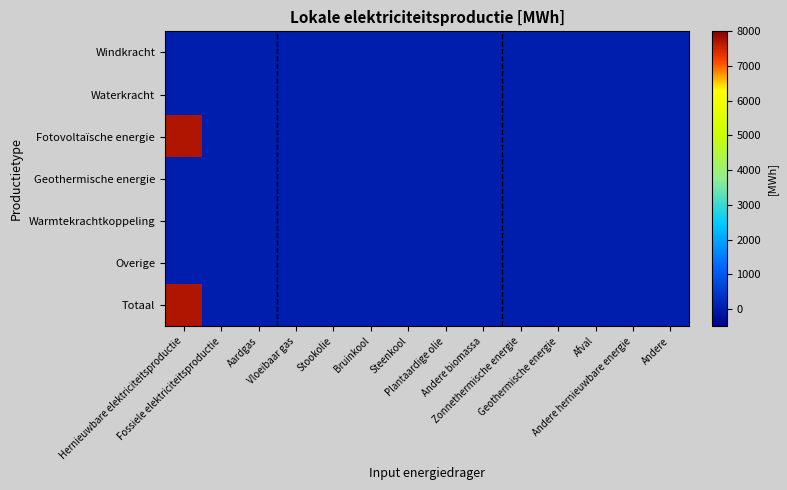

Reading left to right, extract all data points from this chart.

Windkracht: Hernieuwbare elektriciteitsproductie=0.0	Fossiele elektriciteitsproductie=0.0	Aardgas=0.0	Vloeibaar gas=0.0	Stookolie=0.0	Bruinkool=0.0	Steenkool=0.0	Plantaardige olie=0.0	Andere biomassa=0.0	Zonnethermische energie=0.0	Geothermische energie=0.0	Afval=0.0	Andere hernieuwbare energie=0.0	Andere=0.0
Waterkracht: Hernieuwbare elektriciteitsproductie=0.0	Fossiele elektriciteitsproductie=0.0	Aardgas=0.0	Vloeibaar gas=0.0	Stookolie=0.0	Bruinkool=0.0	Steenkool=0.0	Plantaardige olie=0.0	Andere biomassa=0.0	Zonnethermische energie=0.0	Geothermische energie=0.0	Afval=0.0	Andere hernieuwbare energie=0.0	Andere=0.0
Fotovoltaïsche energie: Hernieuwbare elektriciteitsproductie=7714.8	Fossiele elektriciteitsproductie=0.0	Aardgas=0.0	Vloeibaar gas=0.0	Stookolie=0.0	Bruinkool=0.0	Steenkool=0.0	Plantaardige olie=0.0	Andere biomassa=0.0	Zonnethermische energie=0.0	Geothermische energie=0.0	Afval=0.0	Andere hernieuwbare energie=0.0	Andere=0.0
Geothermische energie: Hernieuwbare elektriciteitsproductie=0.0	Fossiele elektriciteitsproductie=0.0	Aardgas=0.0	Vloeibaar gas=0.0	Stookolie=0.0	Bruinkool=0.0	Steenkool=0.0	Plantaardige olie=0.0	Andere biomassa=0.0	Zonnethermische energie=0.0	Geothermische energie=0.0	Afval=0.0	Andere hernieuwbare energie=0.0	Andere=0.0
Warmtekrachtkoppeling: Hernieuwbare elektriciteitsproductie=0.0	Fossiele elektriciteitsproductie=0.0	Aardgas=0.0	Vloeibaar gas=0.0	Stookolie=0.0	Bruinkool=0.0	Steenkool=0.0	Plantaardige olie=0.0	Andere biomassa=0.0	Zonnethermische energie=0.0	Geothermische energie=0.0	Afval=0.0	Andere hernieuwbare energie=0.0	Andere=0.0
Overige: Hernieuwbare elektriciteitsproductie=0.0	Fossiele elektriciteitsproductie=0.0	Aardgas=0.0	Vloeibaar gas=0.0	Stookolie=0.0	Bruinkool=0.0	Steenkool=0.0	Plantaardige olie=0.0	Andere biomassa=0.0	Zonnethermische energie=0.0	Geothermische energie=0.0	Afval=0.0	Andere hernieuwbare energie=0.0	Andere=0.0
Totaal: Hernieuwbare elektriciteitsproductie=7714.8	Fossiele elektriciteitsproductie=0.0	Aardgas=0.0	Vloeibaar gas=0.0	Stookolie=0.0	Bruinkool=0.0	Steenkool=0.0	Plantaardige olie=0.0	Andere biomassa=0.0	Zonnethermische energie=0.0	Geothermische energie=0.0	Afval=0.0	Andere hernieuwbare energie=0.0	Andere=0.0